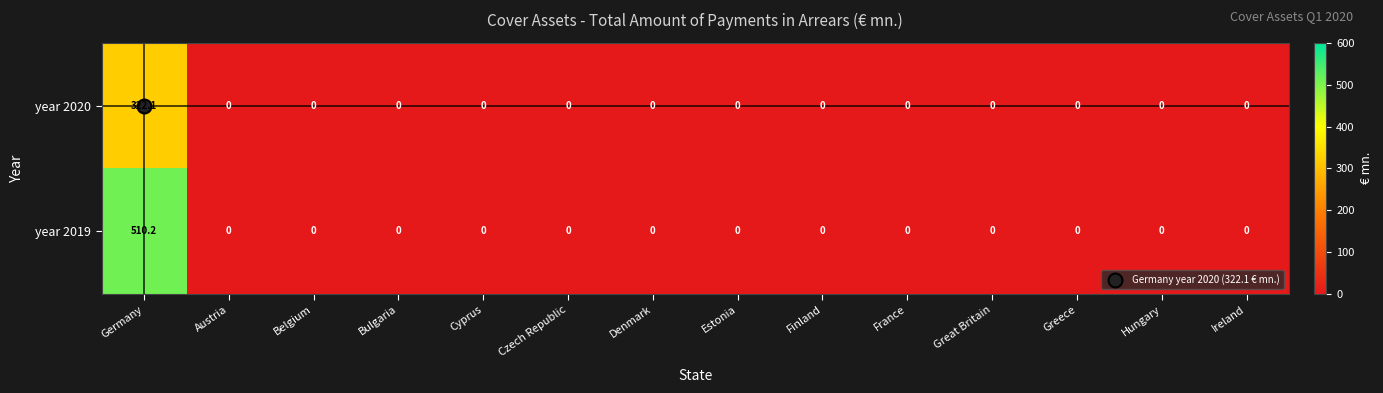

Rank the series by their average value, from lowest to highest.

year 2020, year 2019